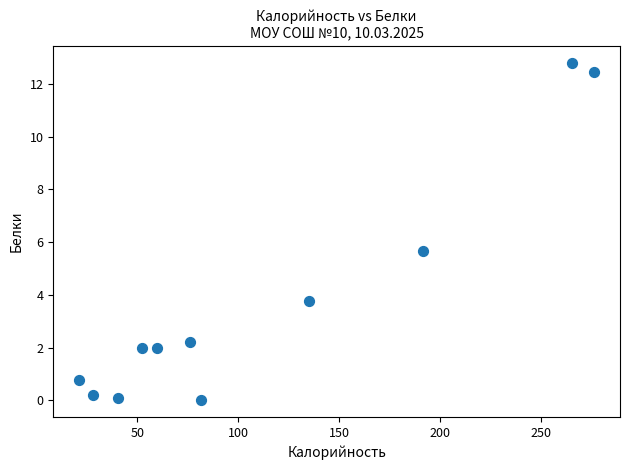

What is the average Y value?

3.8